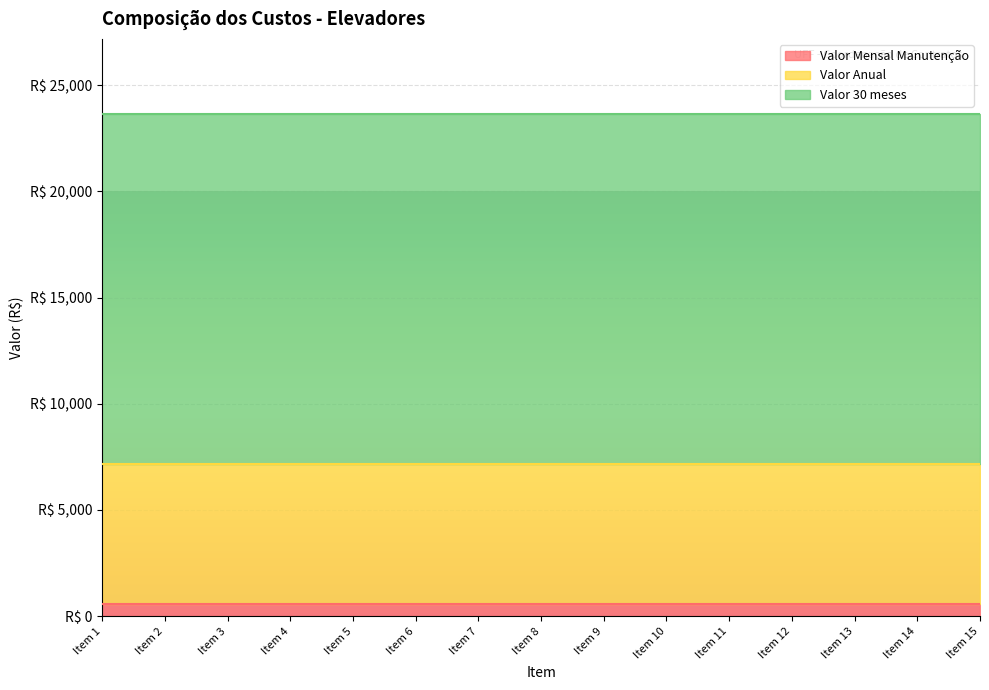

True or false: Valor 30 meses has more than 2 points higher than both neighbors.

False